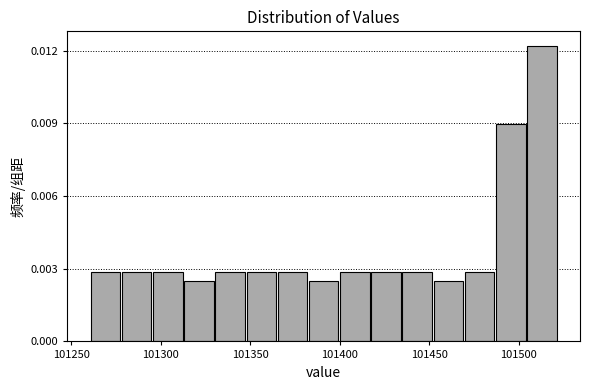

Read against the x-axis, roughly where is the centre of the tallest bar?

101515